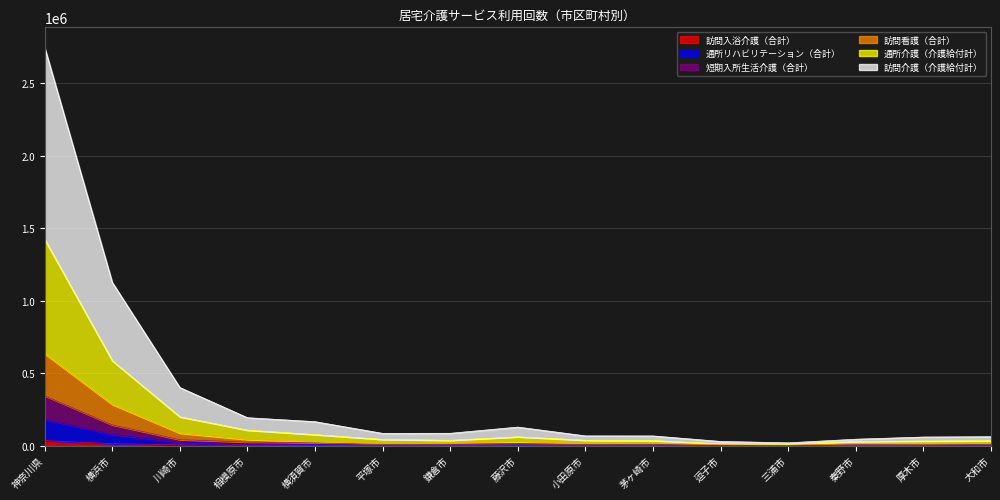

At which category does 訪問介護（介護給付計） reach its first local peak?

藤沢市